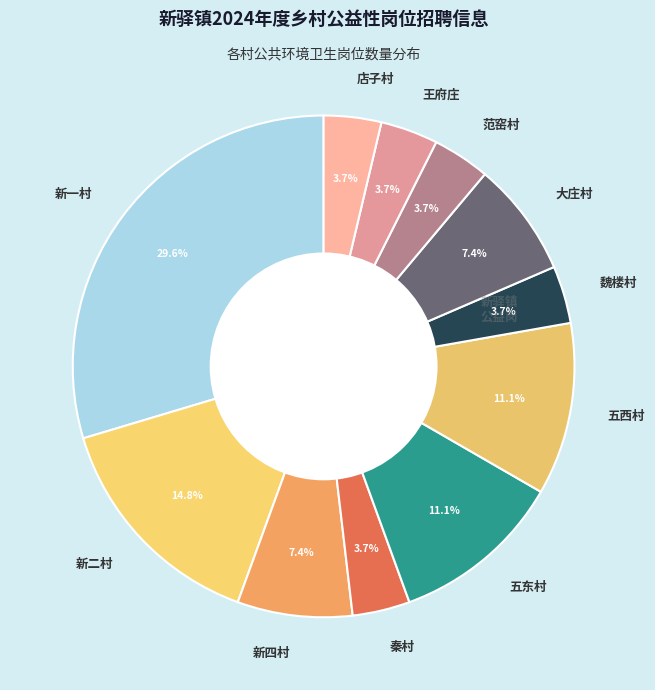

What is the largest slice in the pie chart?

新一村